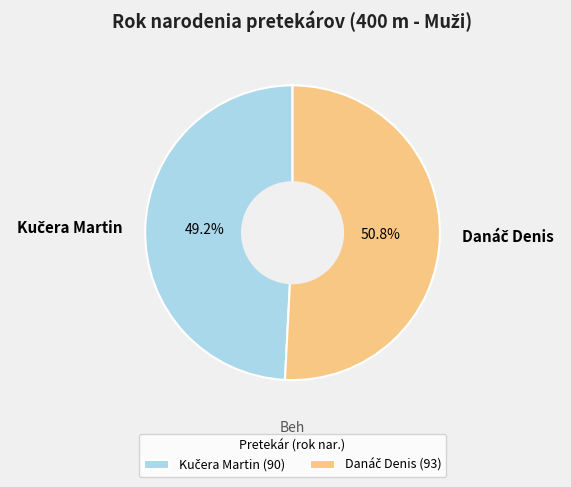

Is there any slice that represents more than half of the pie?

Yes